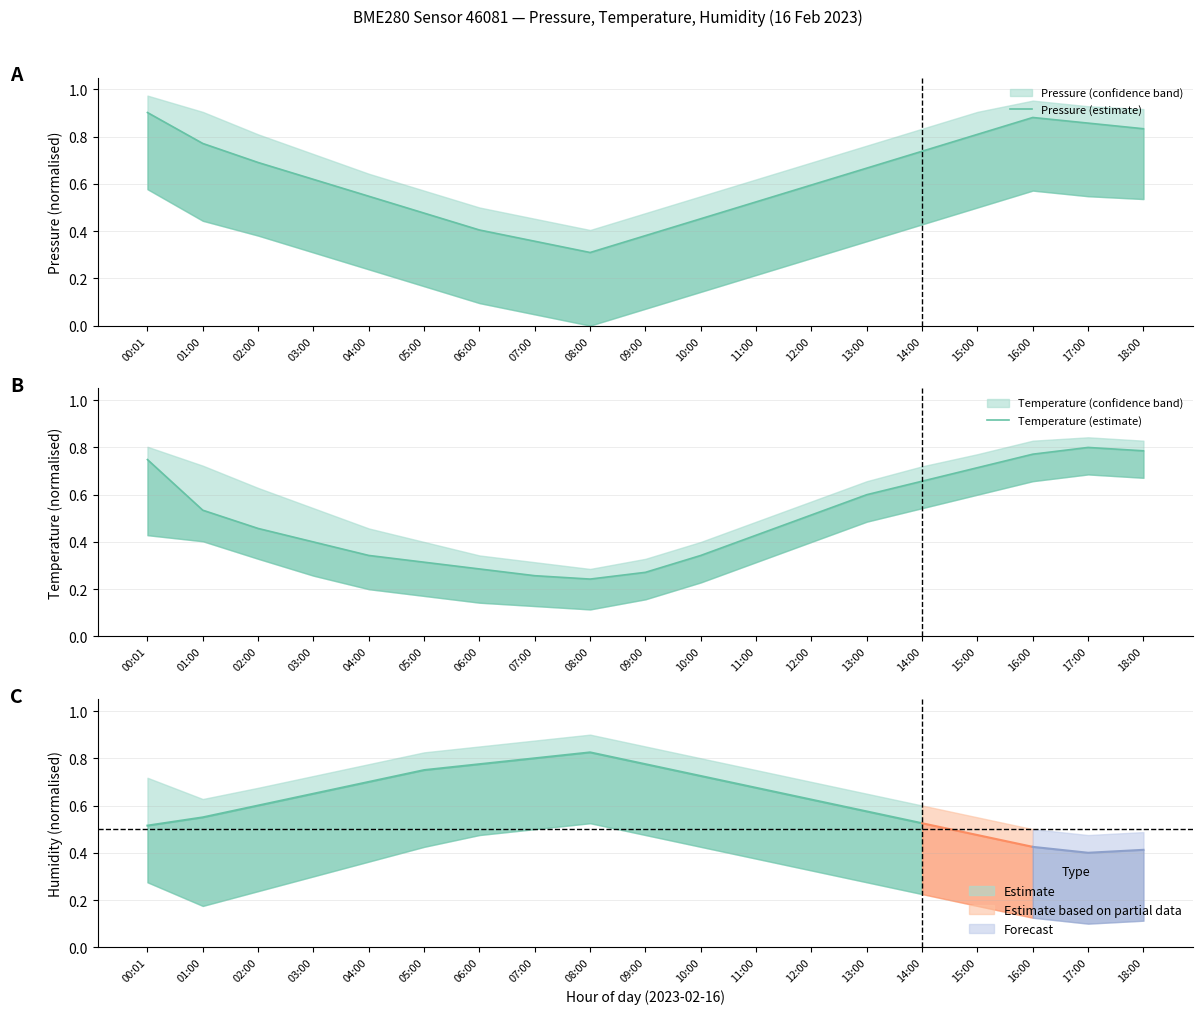

Which category has the highest value across all series?

00:01